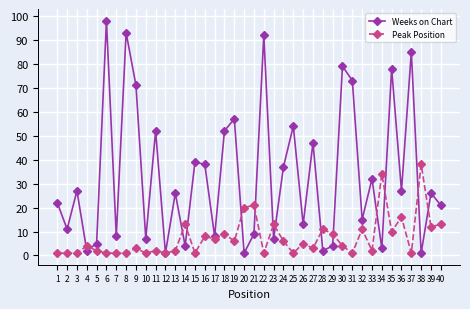

True or false: Peak Position has a value of 7 at 40.

False